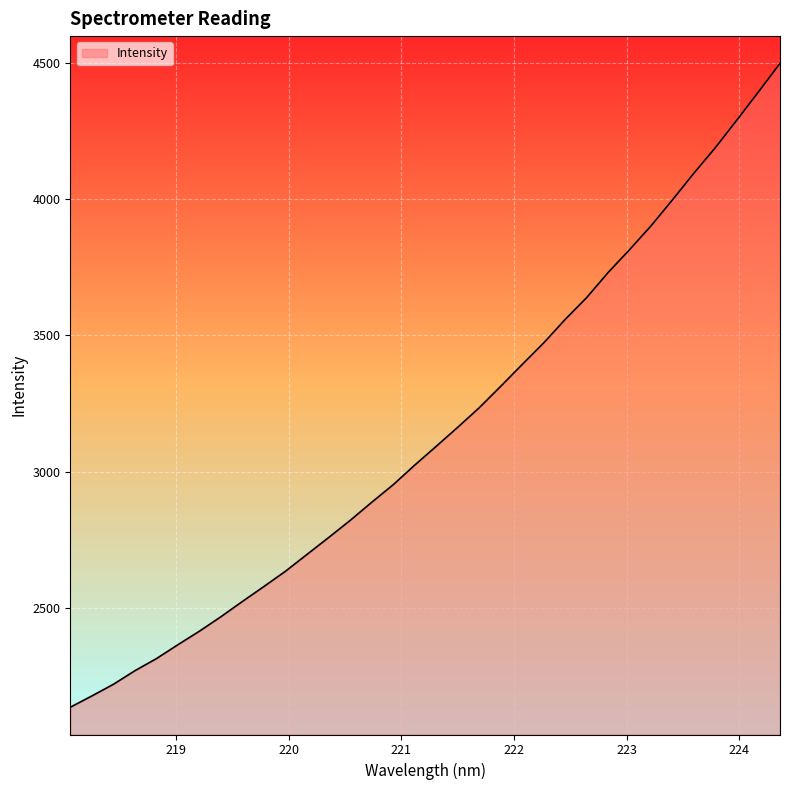

What is the difference between the maximum and minimum values?

2361.8